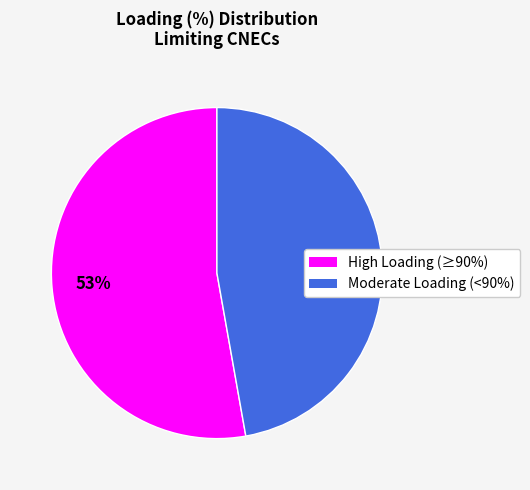

To the nearest percent, what is the average slice percentage?

50%